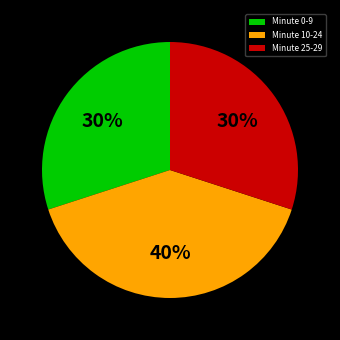

To the nearest percent, what portion does Minute 10-24 represent?

40%